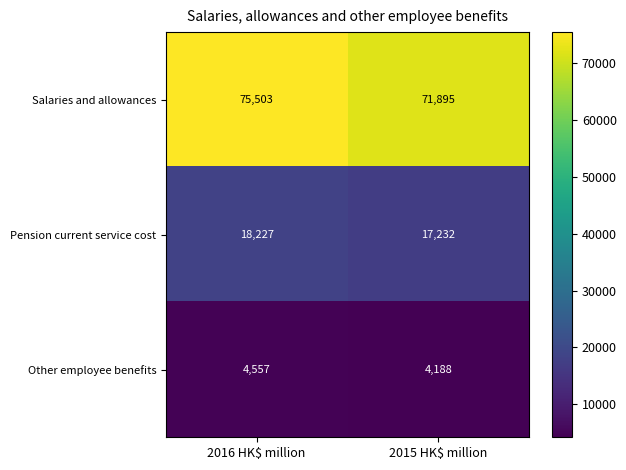

At 2016 HK$ million, list the series in order from smallest to largest.

Other employee benefits, Pension current service cost, Salaries and allowances